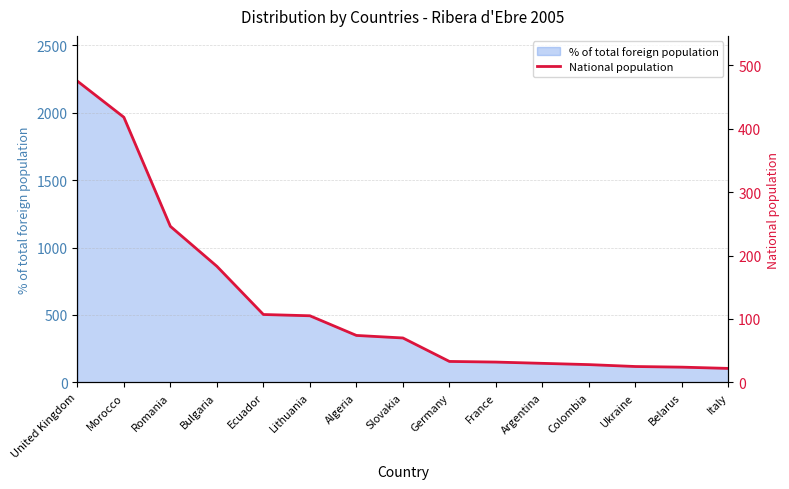

What is the sum of all values?

1872